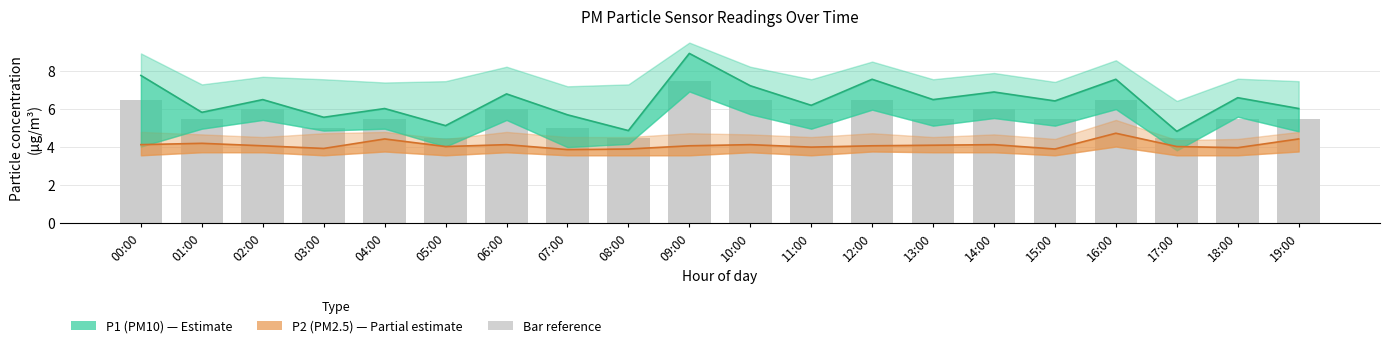

What is the average value of the P1 (PM10) series?

6.4